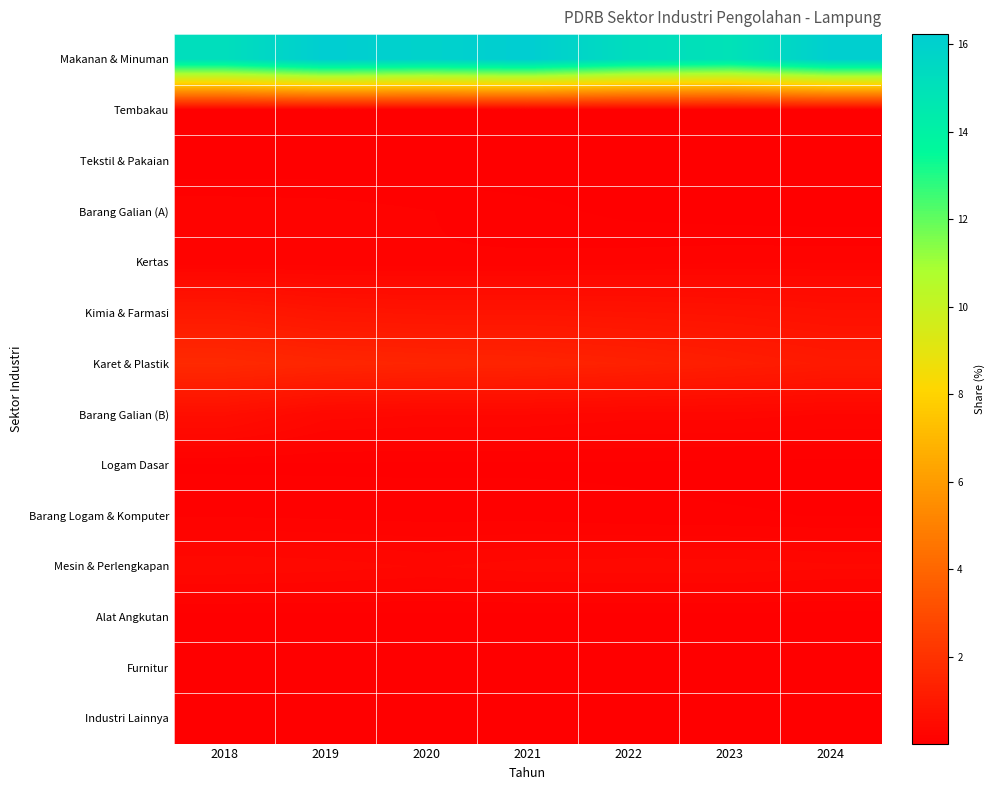

Reading right to left, extract all data points from this chart.

Makanan & Minuman: 2024=16.1	2023=14.9	2022=15.3	2021=16.2	2020=15.9	2019=16.2	2018=15.2
Tembakau: 2024=0.0	2023=0.0	2022=0.0	2021=0.0	2020=0.0	2019=0.0	2018=0.0
Tekstil & Pakaian: 2024=0.0	2023=0.0	2022=0.0	2021=0.0	2020=0.0	2019=0.0	2018=0.0
Barang Galian (A): 2024=0.0	2023=0.0	2022=0.1	2021=0.1	2020=0.1	2019=0.2	2018=0.2
Kertas: 2024=0.2	2023=0.2	2022=0.2	2021=0.1	2020=0.1	2019=0.1	2018=0.1
Kimia & Farmasi: 2024=0.7	2023=0.7	2022=0.8	2021=0.8	2020=0.8	2019=0.8	2018=1.0
Karet & Plastik: 2024=1.1	2023=1.2	2022=1.3	2021=1.4	2020=1.5	2019=1.5	2018=1.7
Barang Galian (B): 2024=0.3	2023=0.3	2022=0.3	2021=0.3	2020=0.3	2019=0.4	2018=0.6
Logam Dasar: 2024=0.1	2023=0.1	2022=0.1	2021=0.1	2020=0.1	2019=0.1	2018=0.1
Barang Logam & Komputer: 2024=0.1	2023=0.1	2022=0.1	2021=0.1	2020=0.1	2019=0.1	2018=0.1
Mesin & Perlengkapan: 2024=0.3	2023=0.4	2022=0.4	2021=0.4	2020=0.3	2019=0.4	2018=0.4
Alat Angkutan: 2024=0.0	2023=0.1	2022=0.1	2021=0.1	2020=0.1	2019=0.1	2018=0.1
Furnitur: 2024=0.0	2023=0.0	2022=0.0	2021=0.1	2020=0.1	2019=0.1	2018=0.1
Industri Lainnya: 2024=0.0	2023=0.0	2022=0.0	2021=0.0	2020=0.0	2019=0.0	2018=0.0